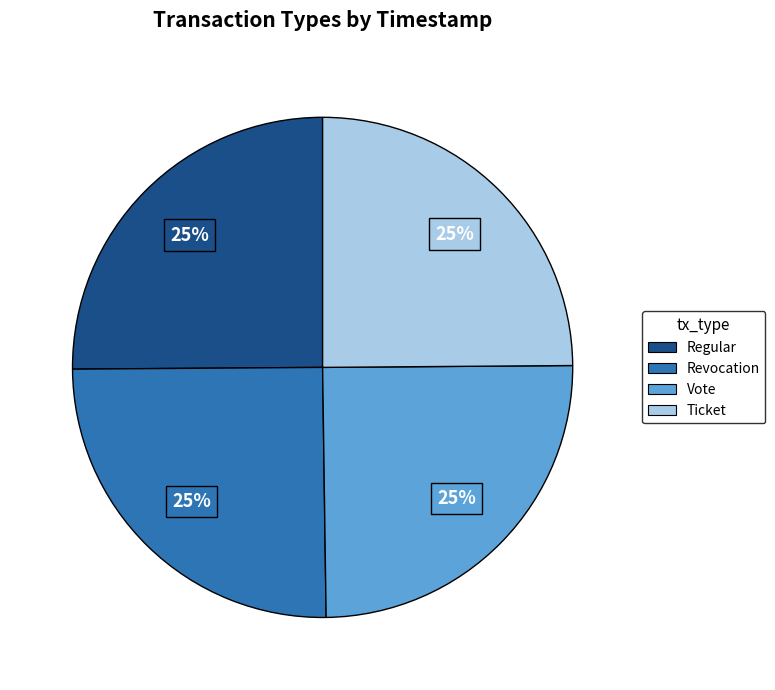

True or false: Regular accounts for 12% of the total.

False